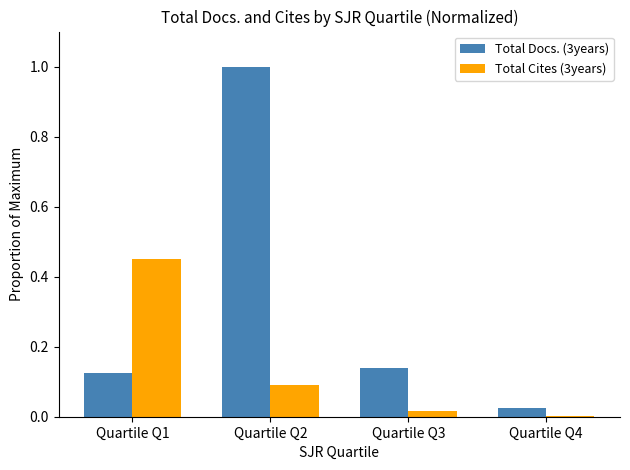

What is the sum of all Total Docs. (3years) values?

1.3